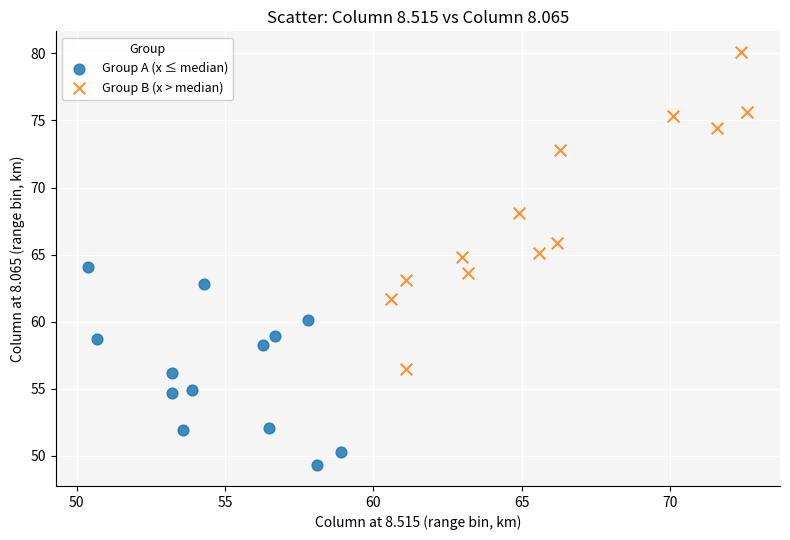

Which series contains the lowest Y value?

Group A (x ≤ median)